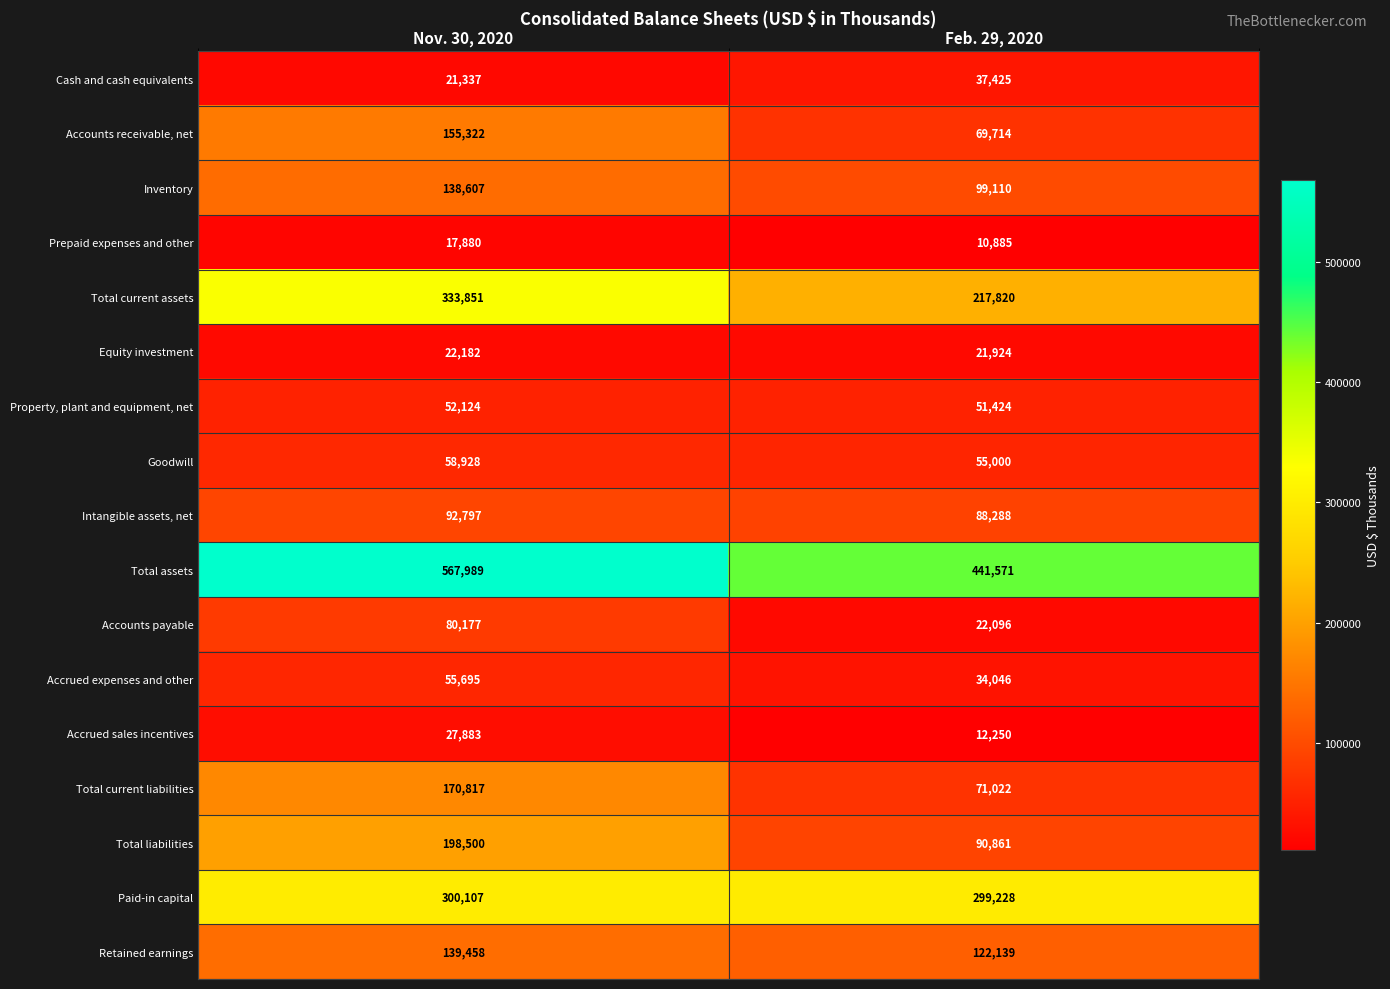

What is the spread (max minus min) of values at Feb. 29, 2020?

430686